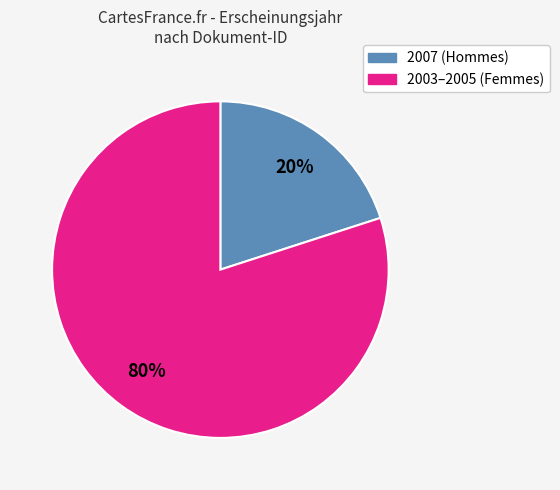

Is there a majority slice in this chart?

Yes